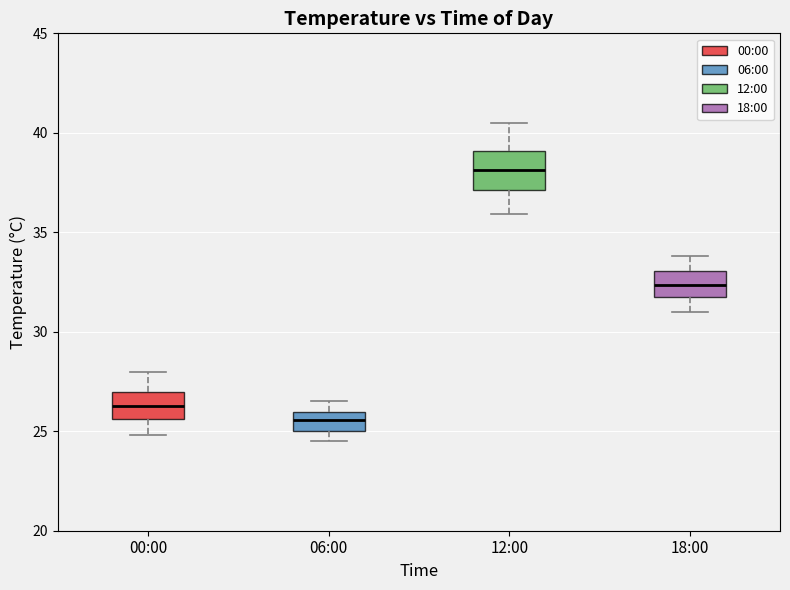

Comparing the boxes themselves (not the whiskers), which one is the tallest?

12:00